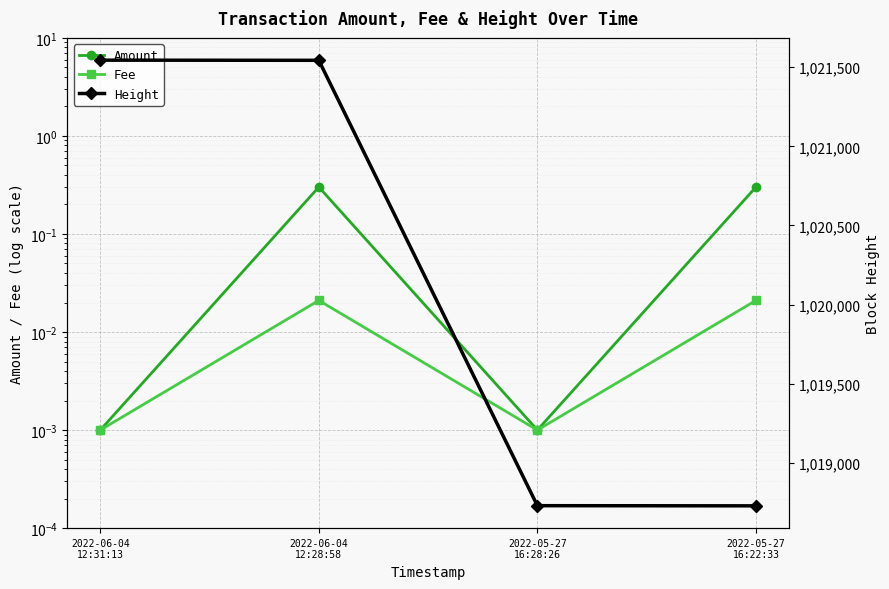

Between 2022-06-04
12:28:58 and 2022-05-27
16:22:33, which is larger?

2022-06-04
12:28:58